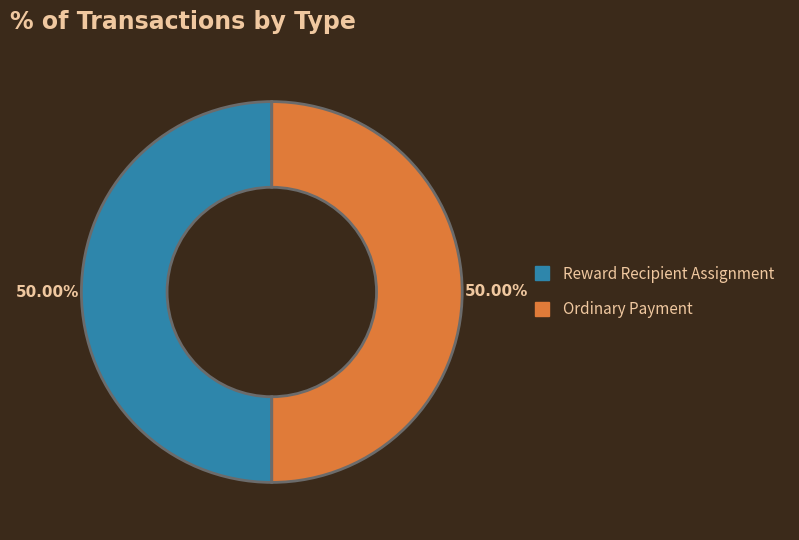

Is the sum of Reward Recipient Assignment and Ordinary Payment greater than half?

Yes